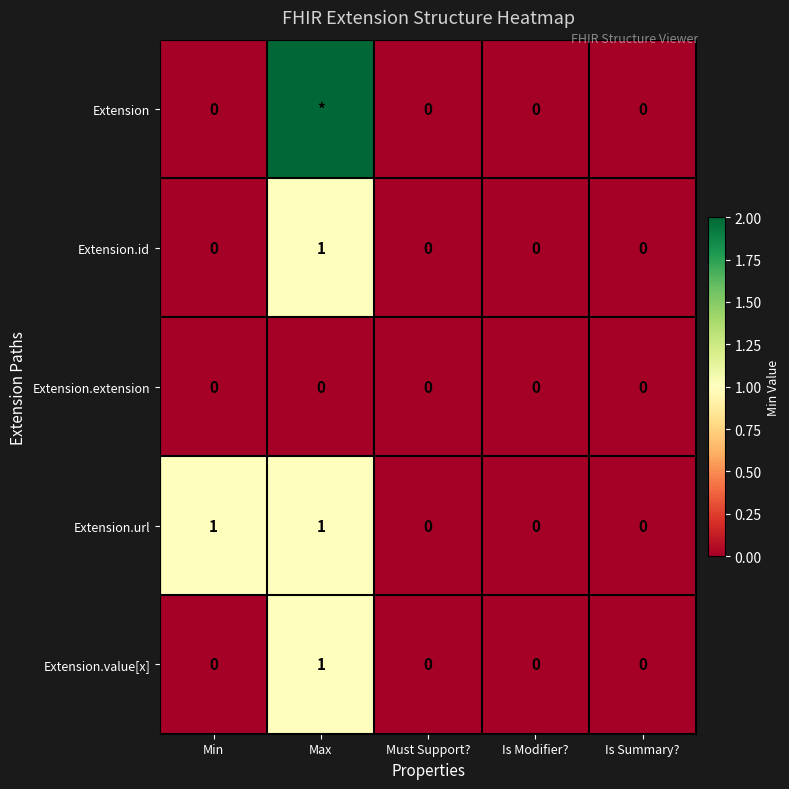

The value of Extension.value[x] at Max is 1. True or false?

True